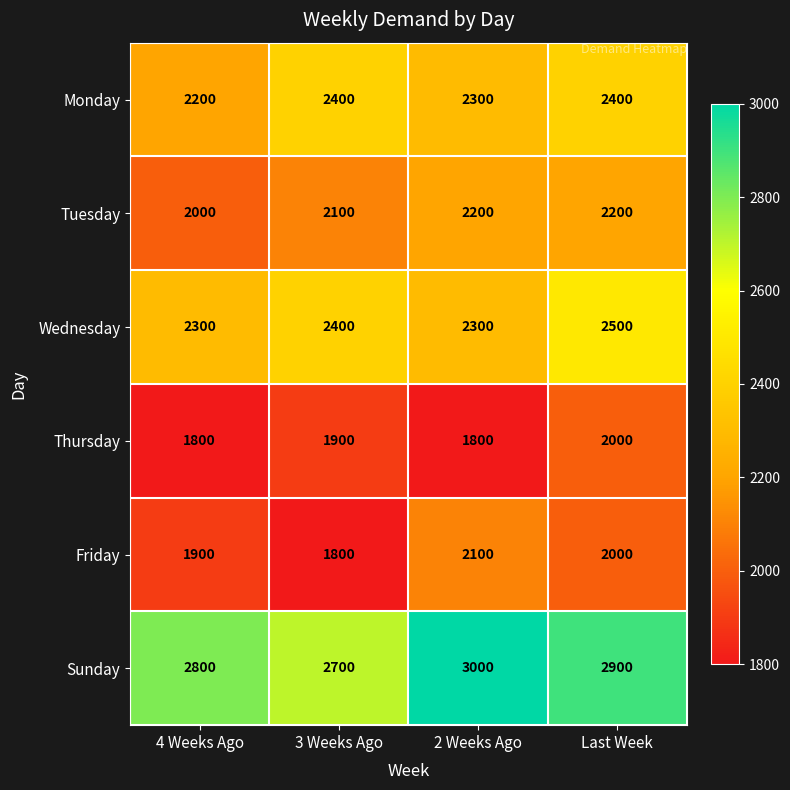

How many Monday values are between 2300 and 2400?

3